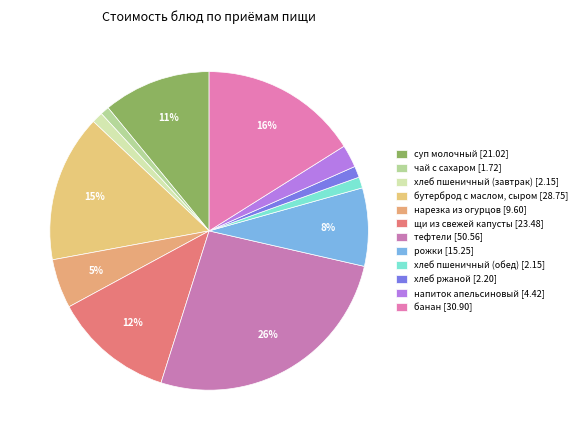

Is the sum of чай с сахаром and хлеб пшеничный (обед) greater than half?

No